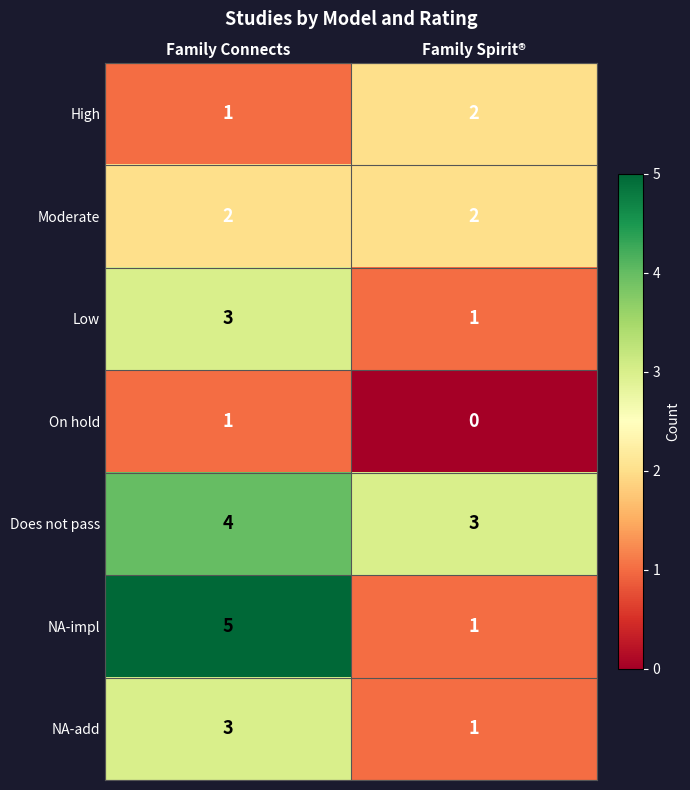

What is the highest value of the NA-add series?

3